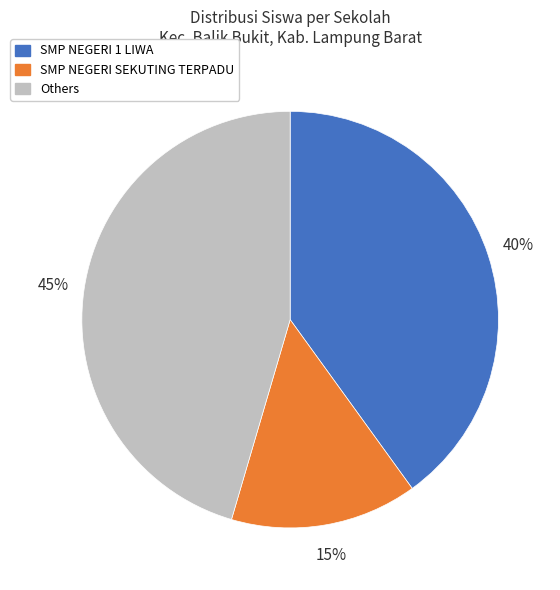

Count the number of slices in the pie.

3